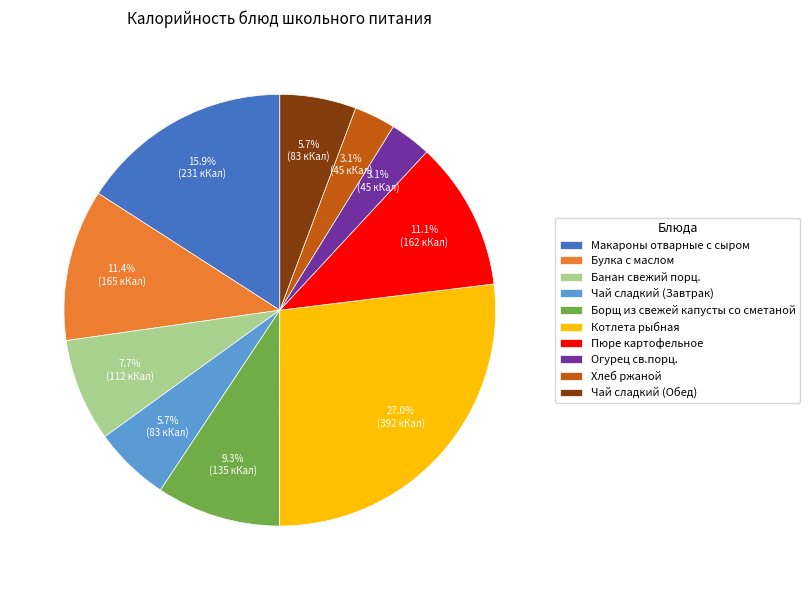

How many slices are in this pie chart?

10